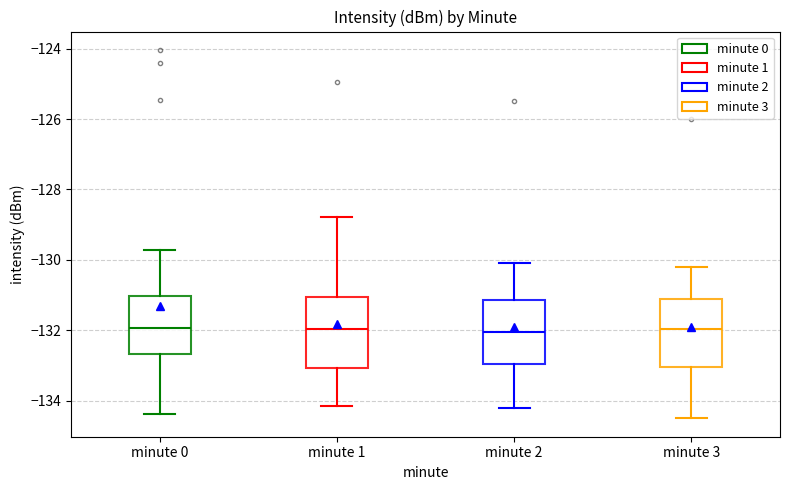

Reading left to right, transcribe this box plot: for each box, give where its median line is, the range the box spans, and where its two whiskers end, as read against the y-axis. The values are not printed on the chart, so give them approximately, as read against the axis.

minute 0: median -132.0, box -132.6 to -131.0, whiskers -134.4 to -129.8
minute 1: median -132.0, box -133.0 to -131.0, whiskers -134.2 to -128.8
minute 2: median -132.0, box -133.0 to -131.2, whiskers -134.2 to -130.0
minute 3: median -132.0, box -133.0 to -131.2, whiskers -134.4 to -130.2